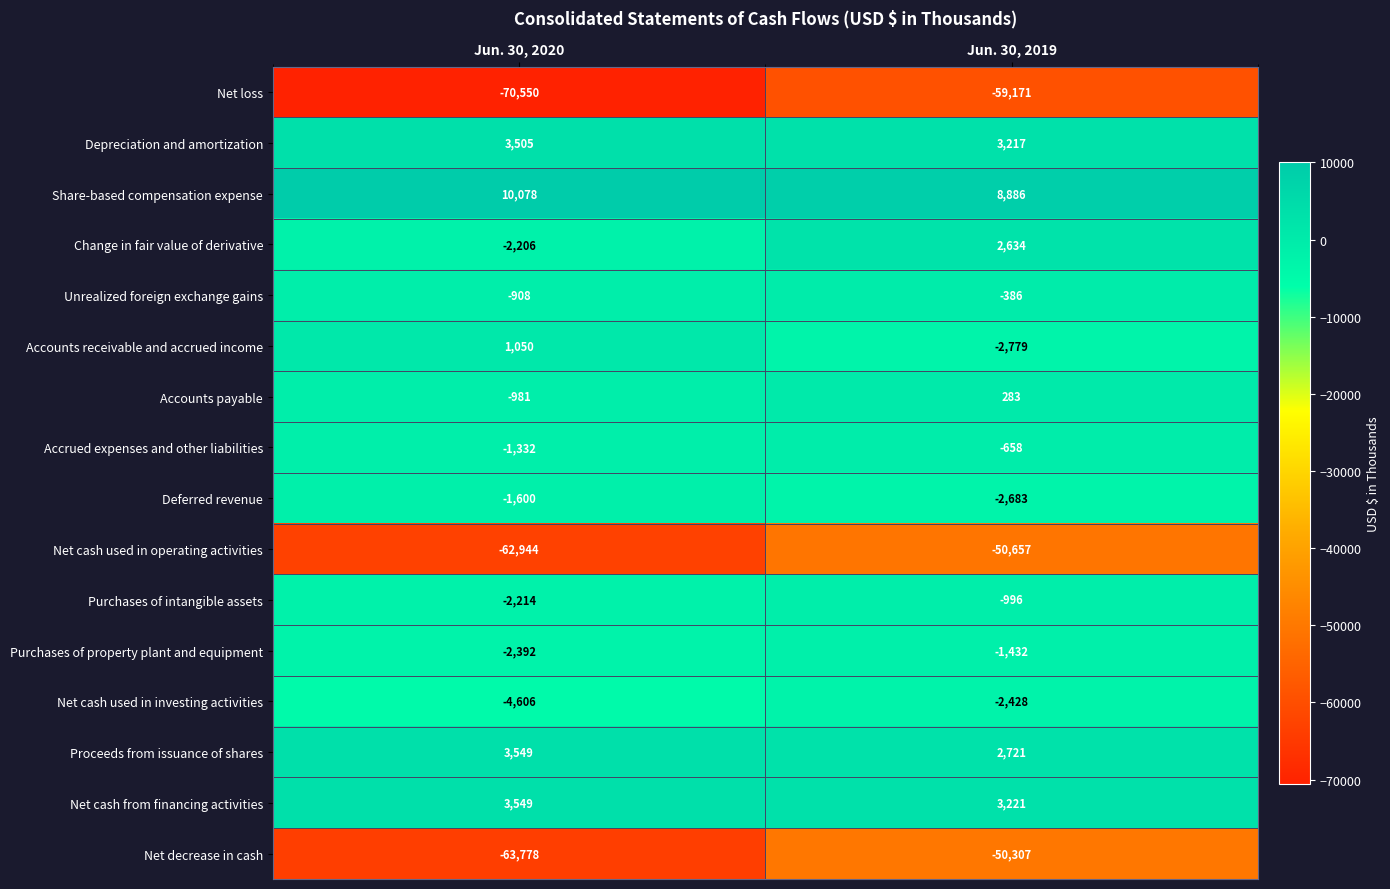

What is the difference between the Accrued expenses and other liabilities values at Jun. 30, 2019 and Jun. 30, 2020?

674